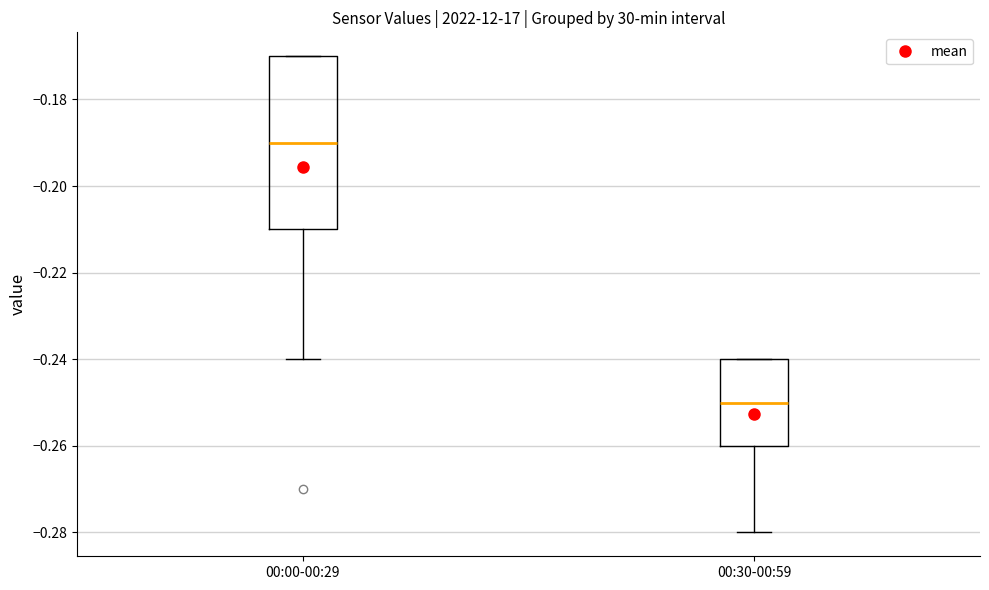

Which box's median line is the lowest?

00:30-00:59